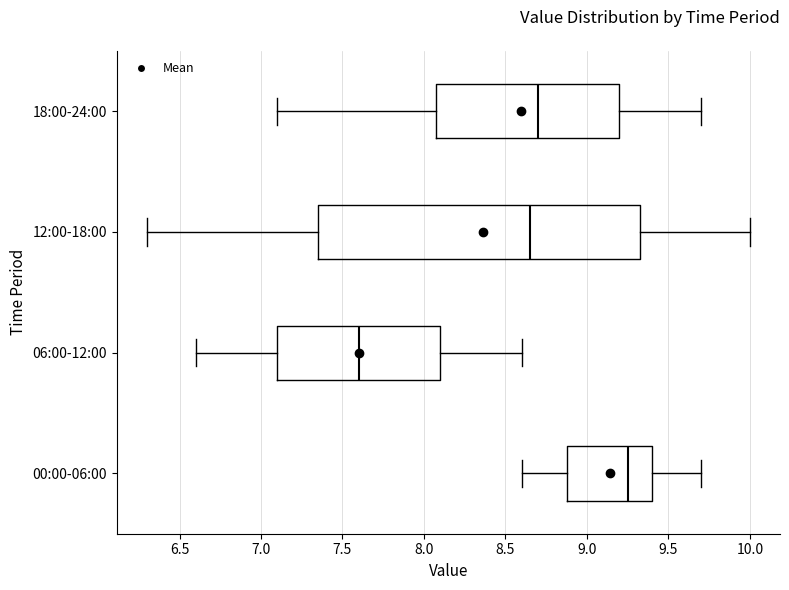

Where does the median line of the box for 18:00-24:00 sit on the x-axis? The values are not printed on the chart, so give them approximately, as read against the axis.

8.70